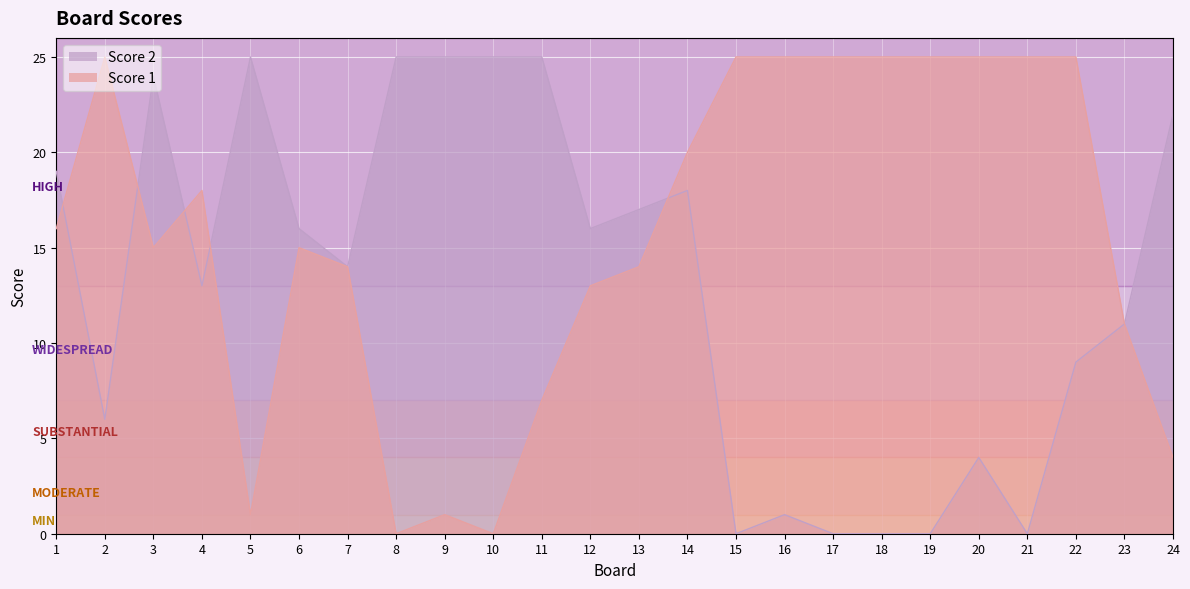

How many intersections are there between Score 2 and Score 1?

5